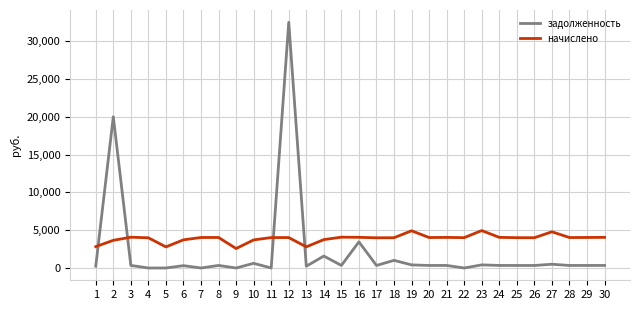

What is the minimum value for начислено?

2574.9